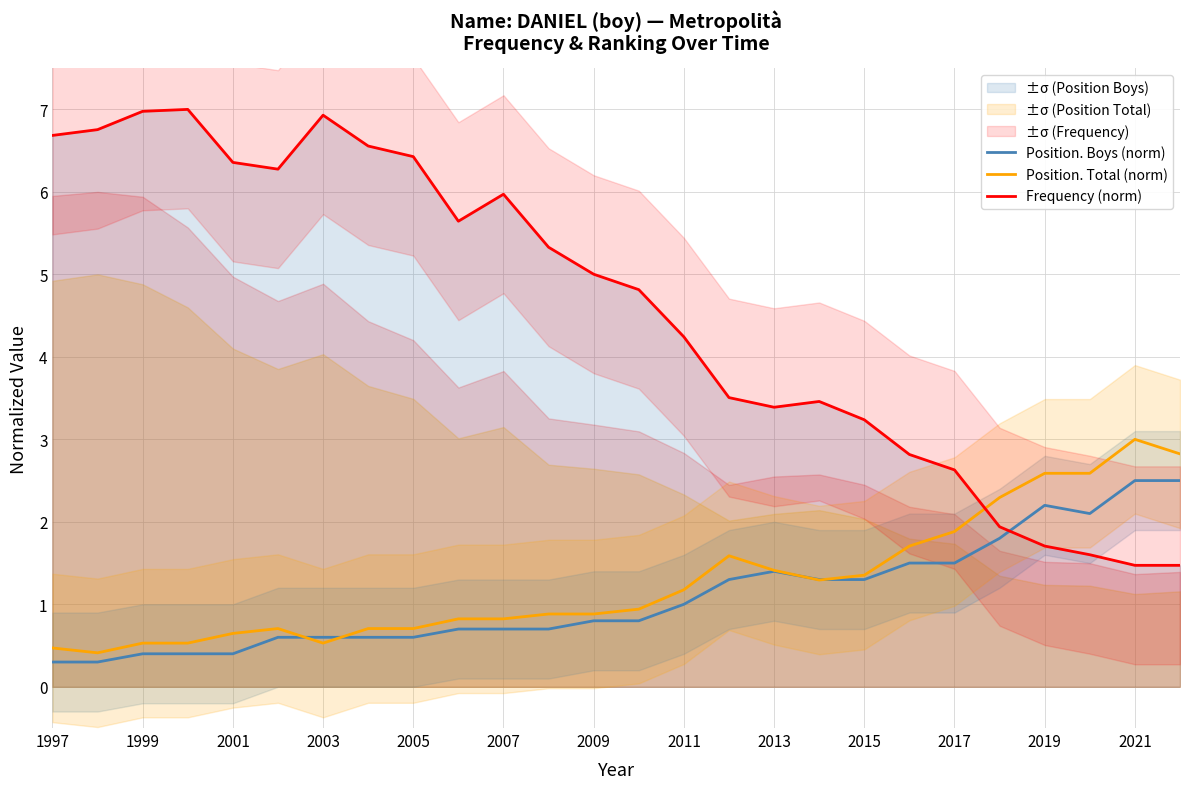

What is the highest value of the Position. Total (norm) series?

3.0